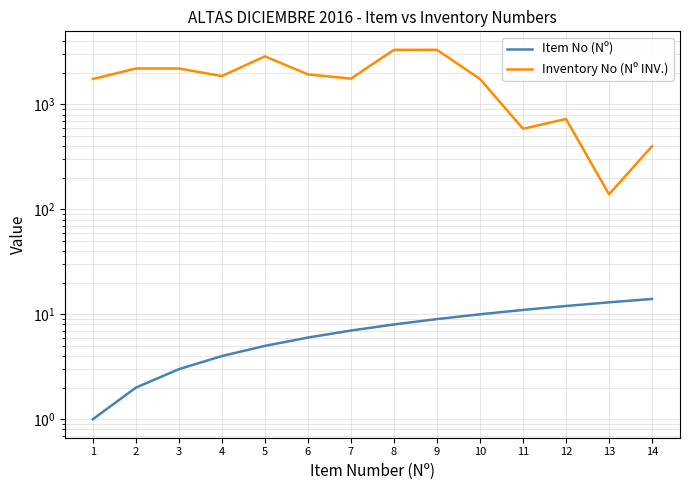

Which series has the widest spread of values?

Inventory No (Nº INV.)